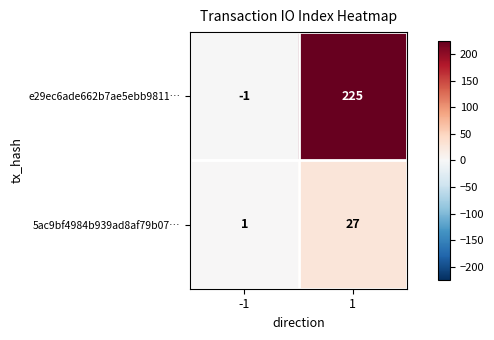

Which category has the highest value across all series?

1